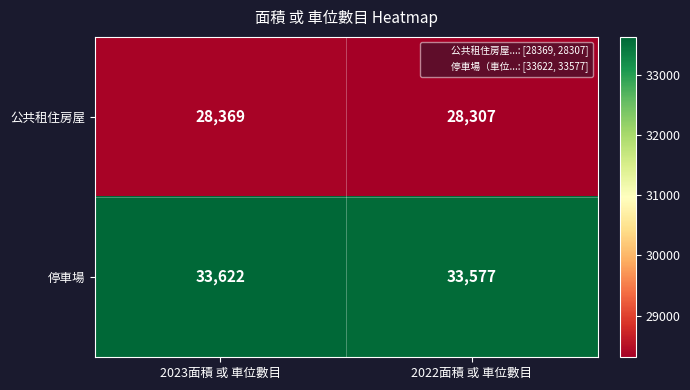

What is the difference between the maximum and minimum values in the 停車場 series?

45